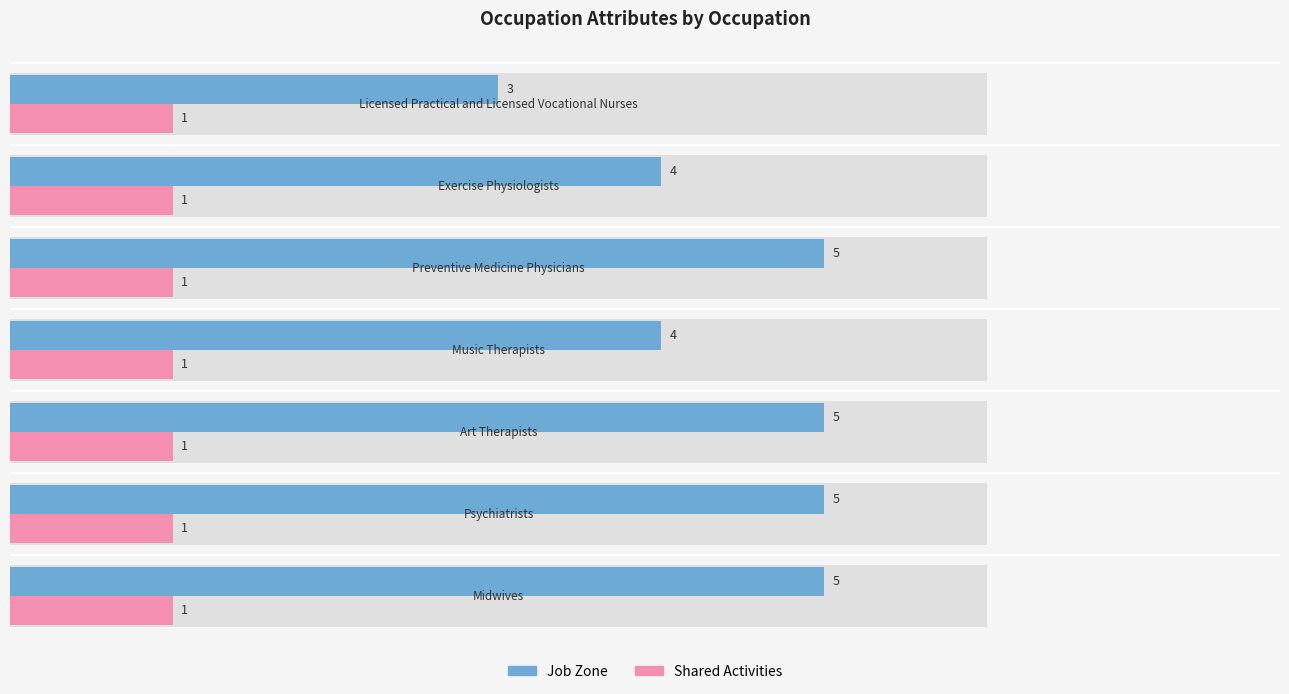

What is the highest value of the Job Zone series?

5.0